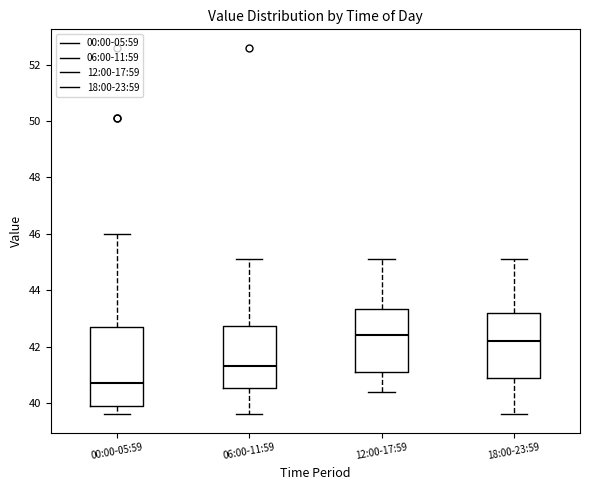

Which box has the lowest median line?

00:00-05:59